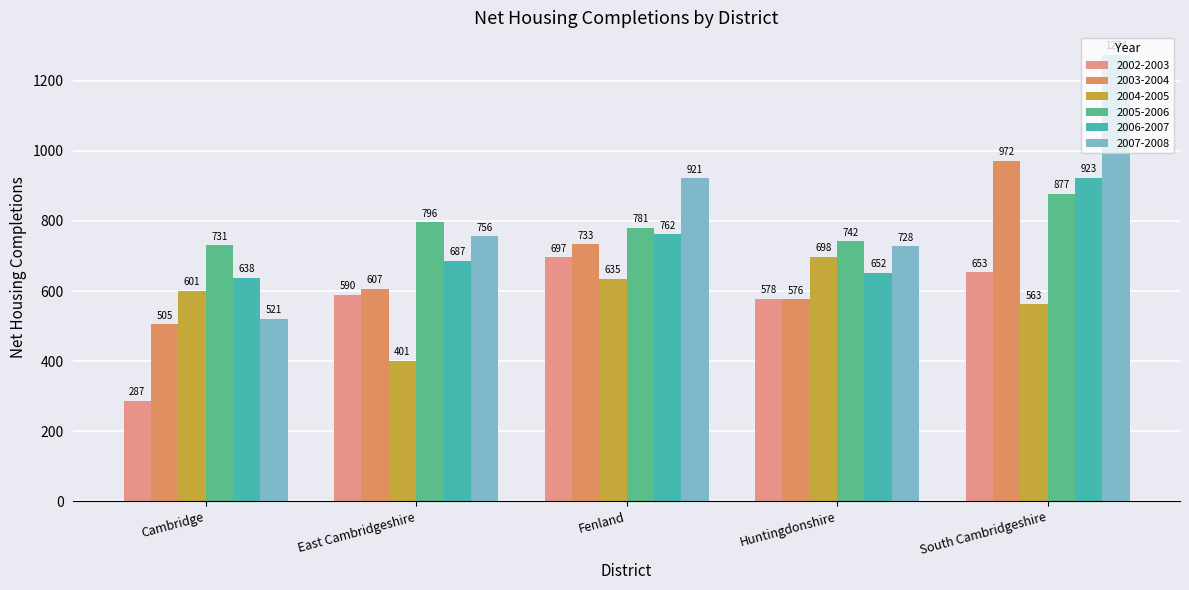

Reading left to right, extract all data points from this chart.

2002-2003: 287	590	697	578	653
2003-2004: 505	607	733	576	972
2004-2005: 601	401	635	698	563
2005-2006: 731	796	781	742	877
2006-2007: 638	687	762	652	923
2007-2008: 521	756	921	728	1274